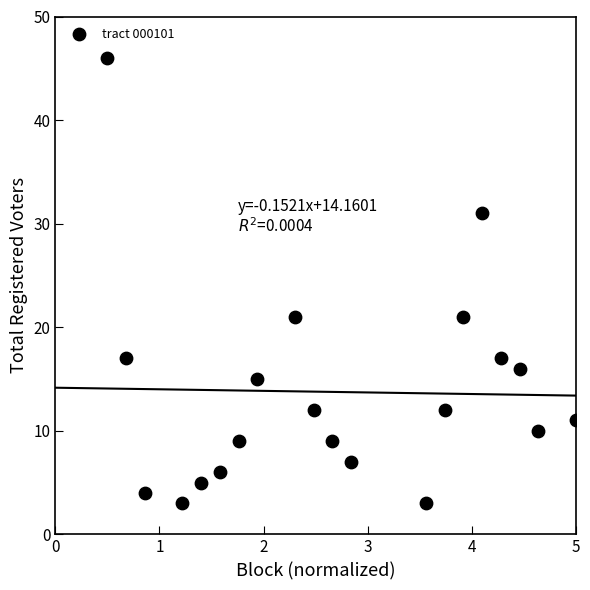

What is the range of Y values (max minus min)?

43